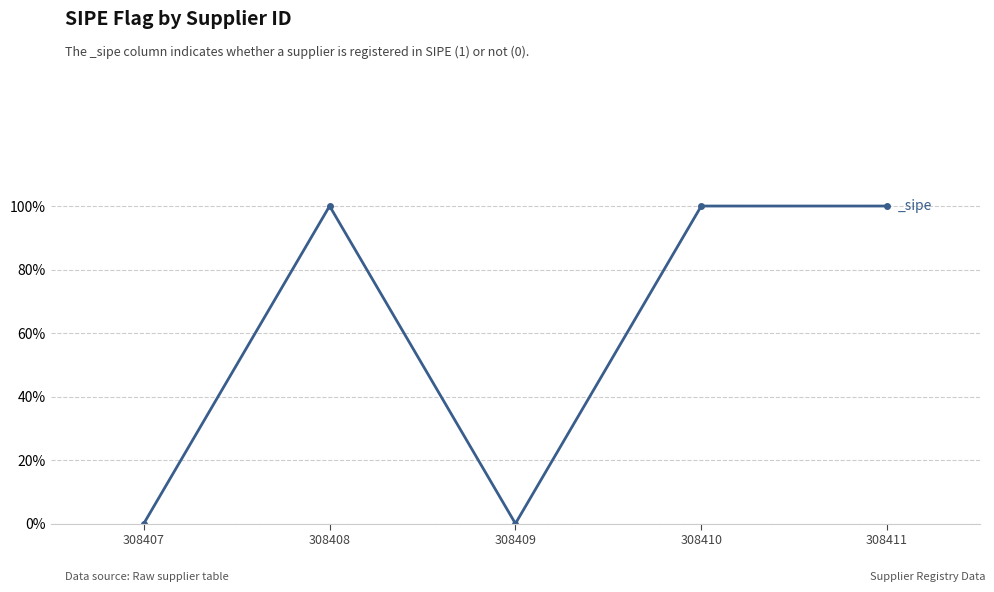

What is the difference between the maximum and minimum values?

1